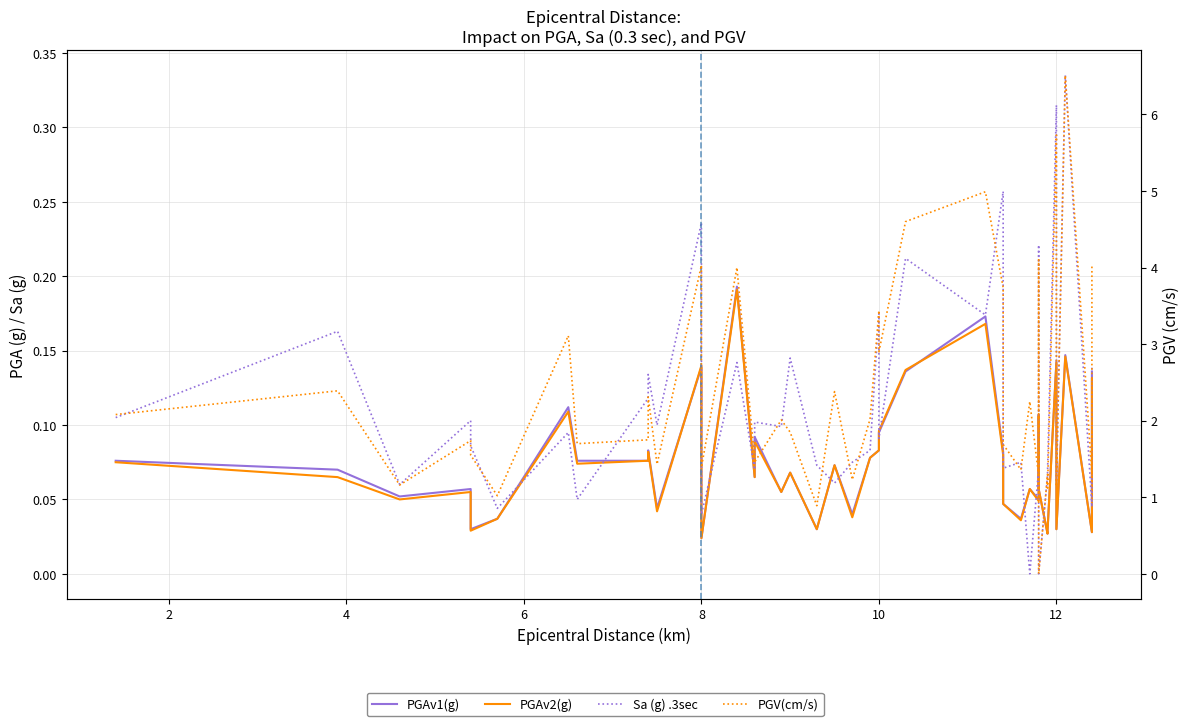

How many interior local peaks does the PGV(cm/s) series have?

15